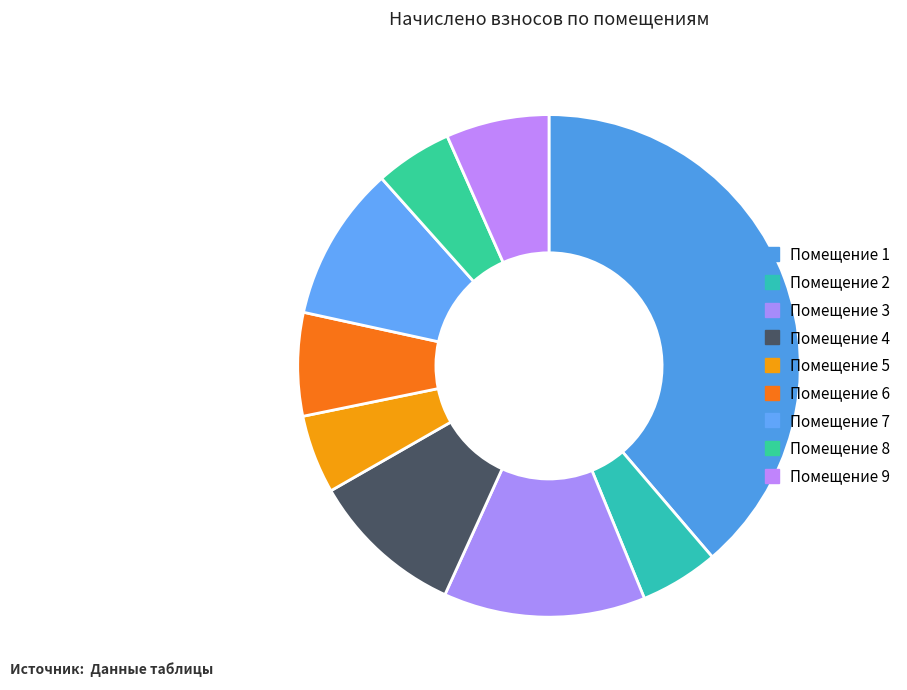

Count the number of slices in the pie.

9